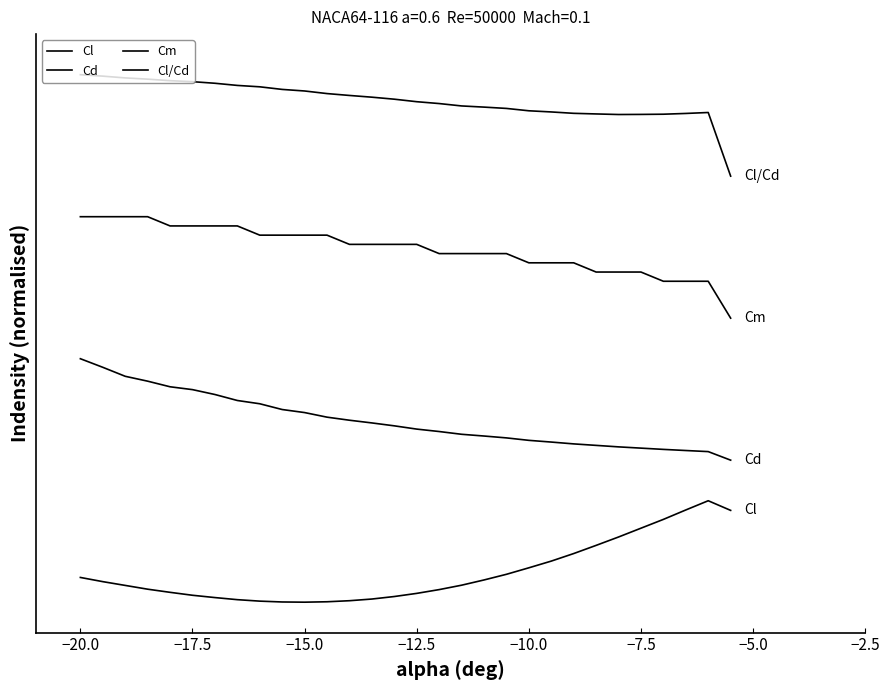

Reading right to left, extract all data points from this chart.

Cl: 0.9	1.0	0.9	0.8	0.7	0.6	0.6	0.5	0.4	0.3	0.3	0.2	0.2	0.1	0.1	0.1	0.0	0.0	0.0	0.0	0.0	0.0	0.0	0.0	0.1	0.1	0.1	0.2	0.2	0.2
Cd: 1.4	1.5	1.5	1.5	1.5	1.5	1.5	1.6	1.6	1.6	1.6	1.6	1.7	1.7	1.7	1.7	1.8	1.8	1.8	1.9	1.9	2.0	2.0	2.0	2.1	2.1	2.2	2.2	2.3	2.4
Cm: 2.8	3.2	3.2	3.2	3.3	3.3	3.3	3.3	3.3	3.3	3.4	3.4	3.4	3.4	3.5	3.5	3.5	3.5	3.6	3.6	3.6	3.6	3.7	3.7	3.7	3.7	3.8	3.8	3.8	3.8
Cl/Cd: 4.2	4.8	4.8	4.8	4.8	4.8	4.8	4.8	4.8	4.8	4.9	4.9	4.9	4.9	4.9	5.0	5.0	5.0	5.0	5.0	5.1	5.1	5.1	5.1	5.1	5.1	5.2	5.2	5.2	5.2